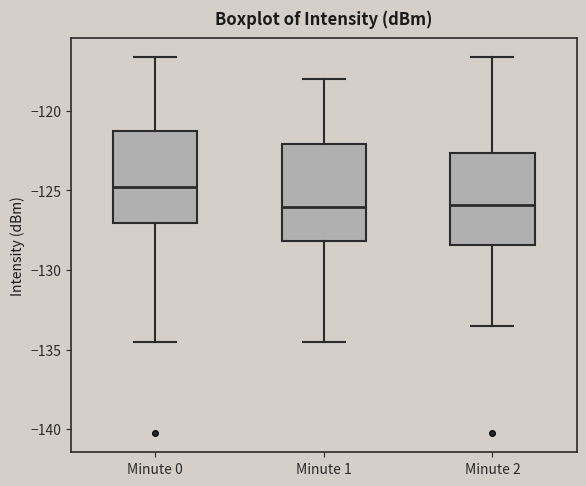

Which box's median line is the highest?

Minute 0